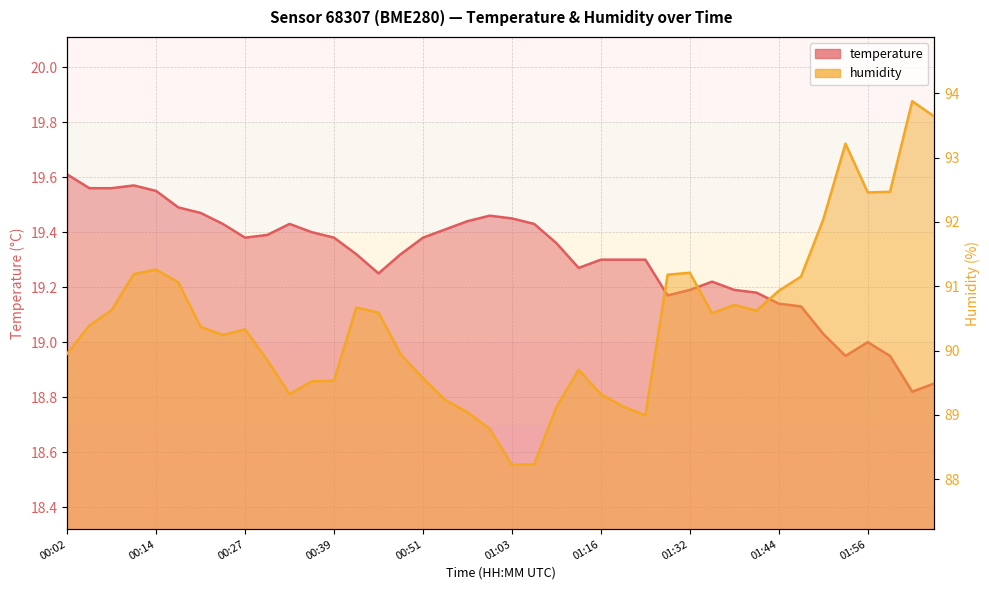

What is the difference between the maximum and minimum values in the humidity series?

5.7